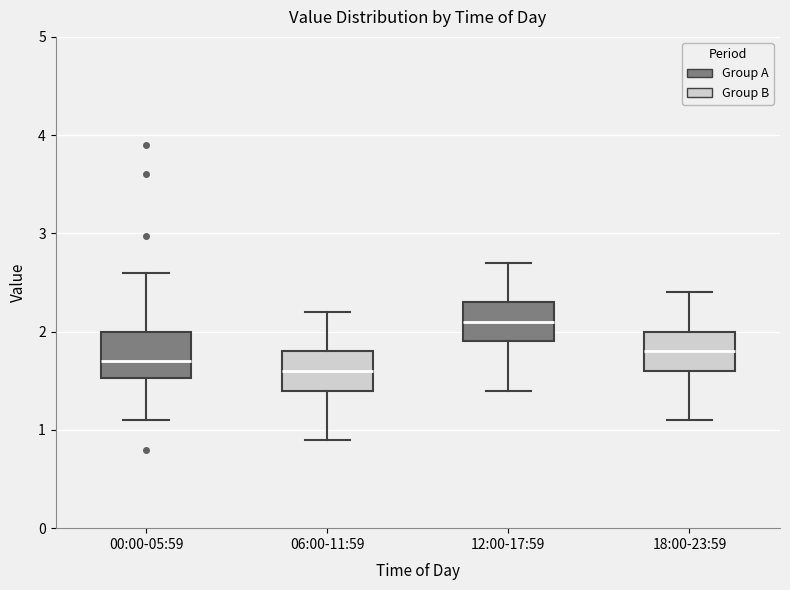

Reading left to right, transcribe this box plot: for each box, give where its median line is, the range the box spans, and where its two whiskers end, as read against the y-axis. The values are not printed on the chart, so give them approximately, as read against the axis.

00:00-05:59: median 1.7, box 1.5 to 2.0, whiskers 1.1 to 2.6
06:00-11:59: median 1.6, box 1.4 to 1.8, whiskers 0.9 to 2.2
12:00-17:59: median 2.1, box 1.9 to 2.3, whiskers 1.4 to 2.7
18:00-23:59: median 1.8, box 1.6 to 2.0, whiskers 1.1 to 2.4